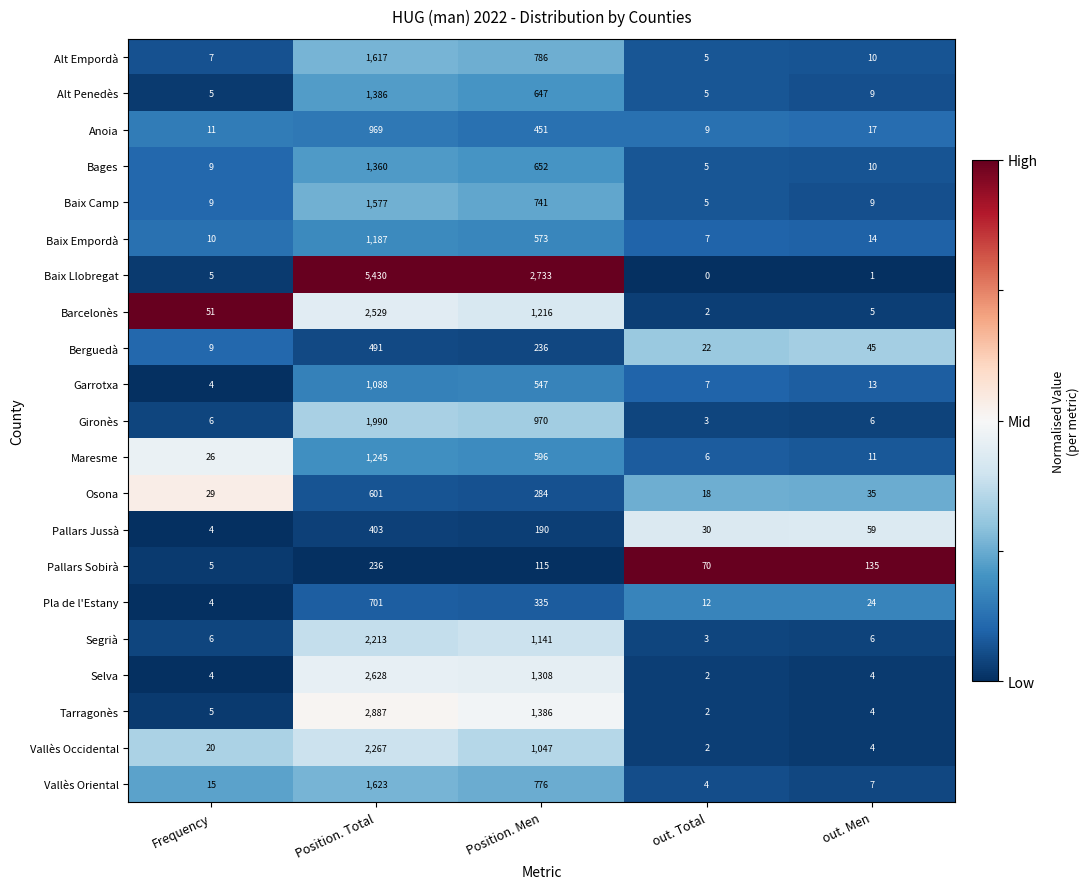

The value of Gironès at Position. Total is 1990. True or false?

True